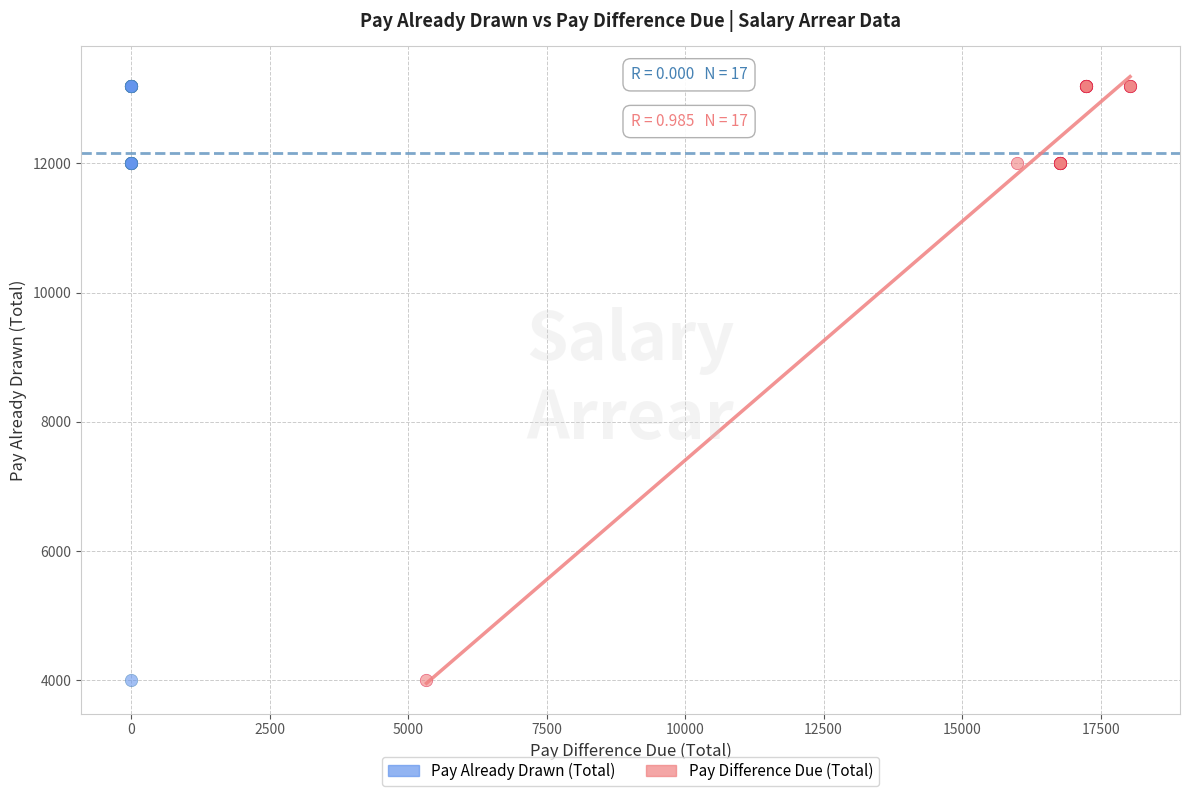

What are all the series names shown in the legend?

Pay Already Drawn (Total), Pay Difference Due (Total)